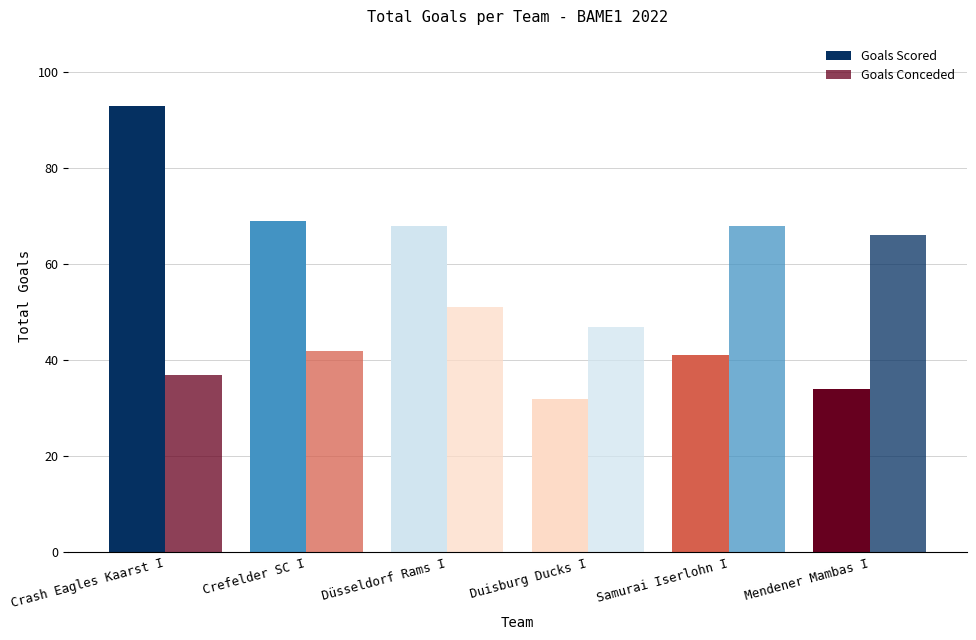

At which label is Goals Conceded closest to 52?

Düsseldorf Rams I